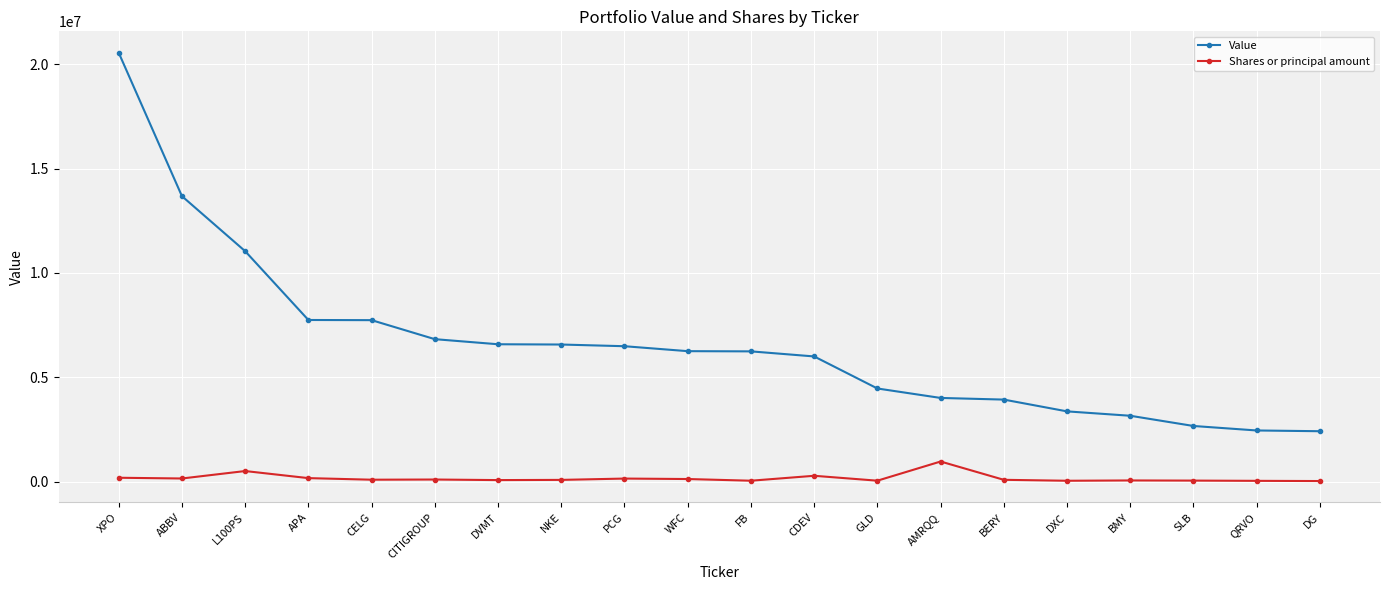

What is the total value across all series at CITIGROUP?

6917090